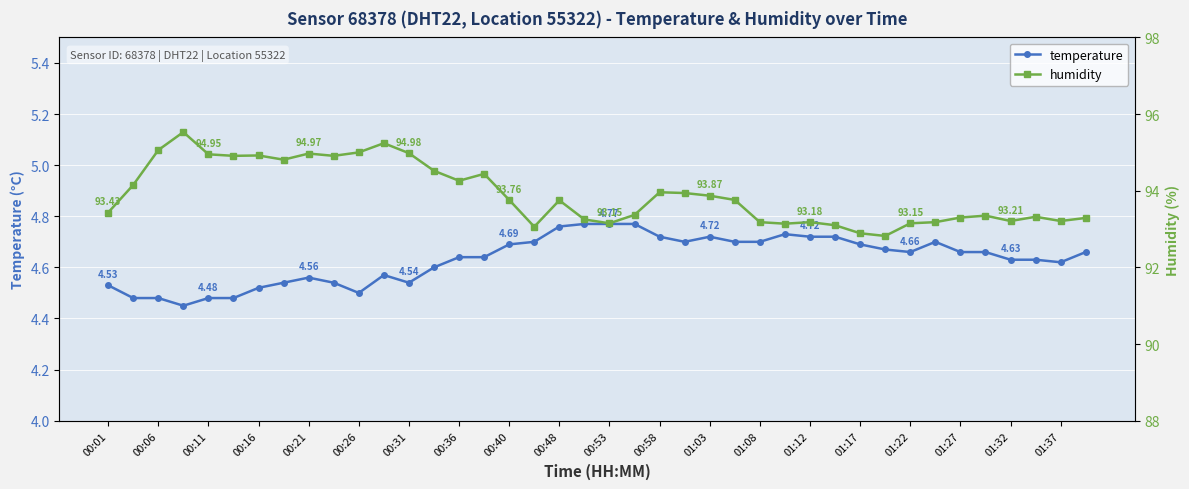

What is the greatest value displayed?

95.5